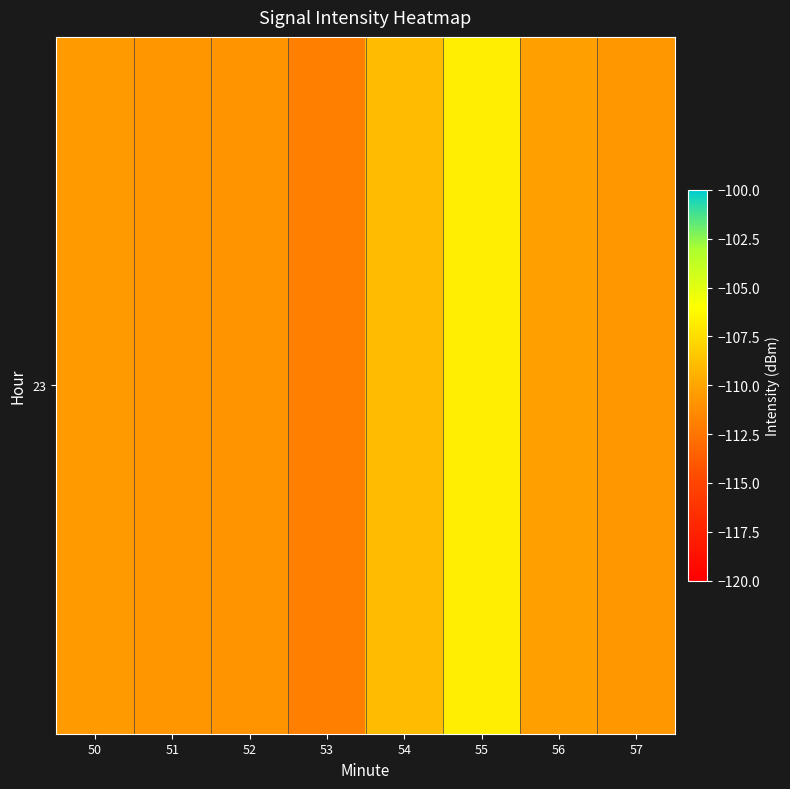

How many data points does each series have?

8